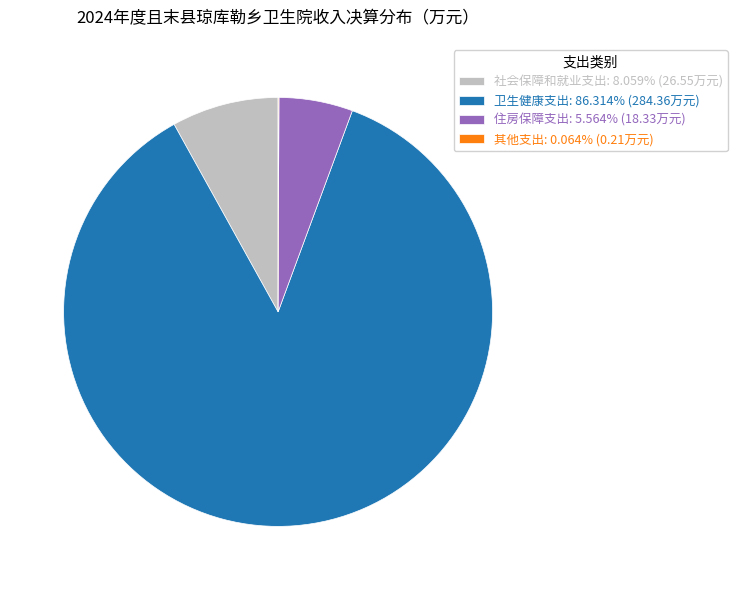

Combined, do 卫生健康支出: 86.314% (284.36万元) and 住房保障支出: 5.564% (18.33万元) account for over 50%?

Yes